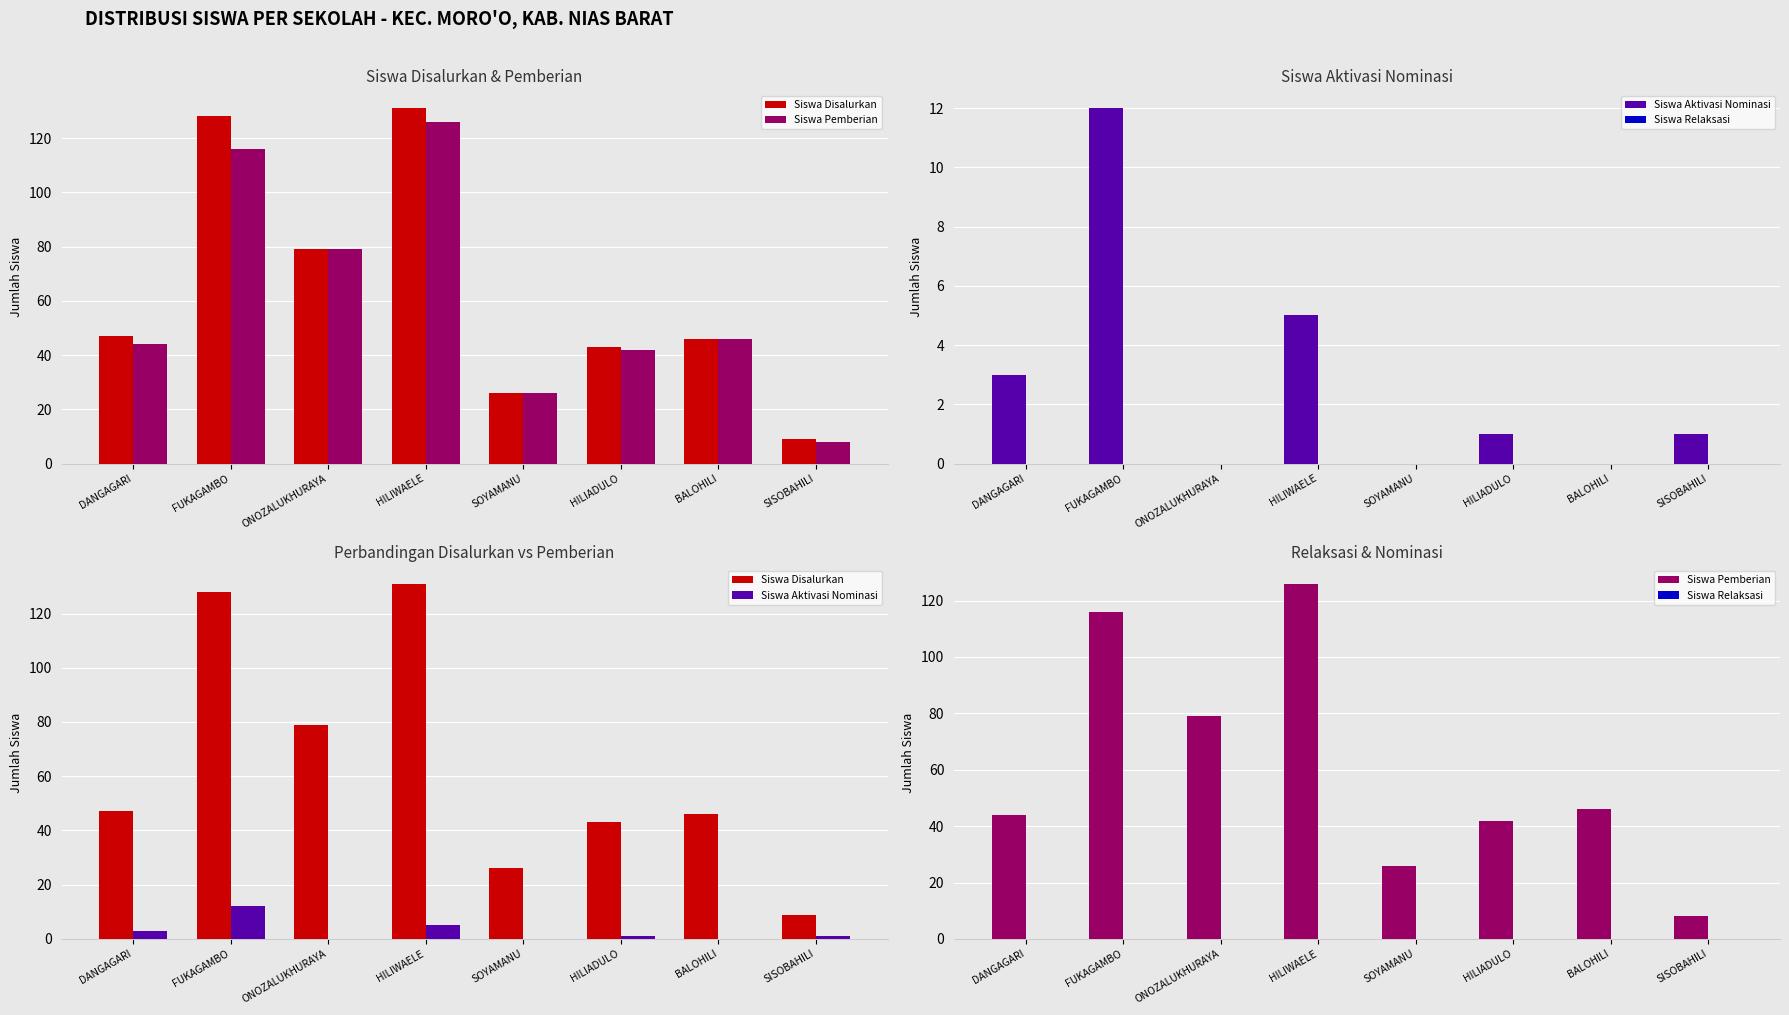

What is the spread (max minus min) of values at ONOZALUKHURAYA?

79